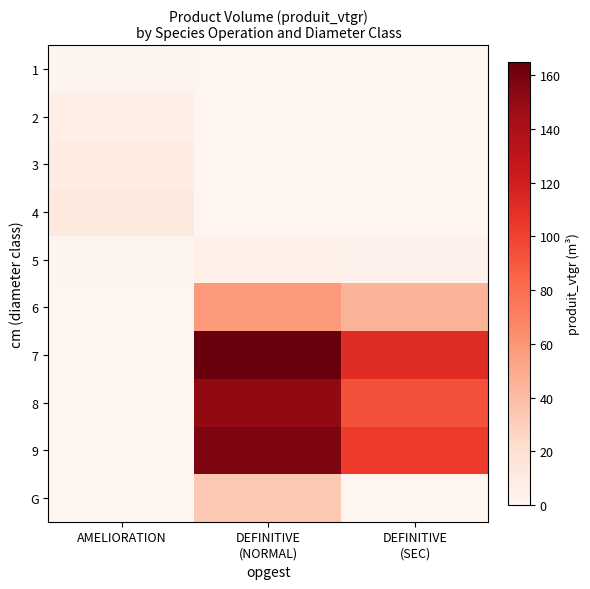

Count the number of categories in the chart.

3